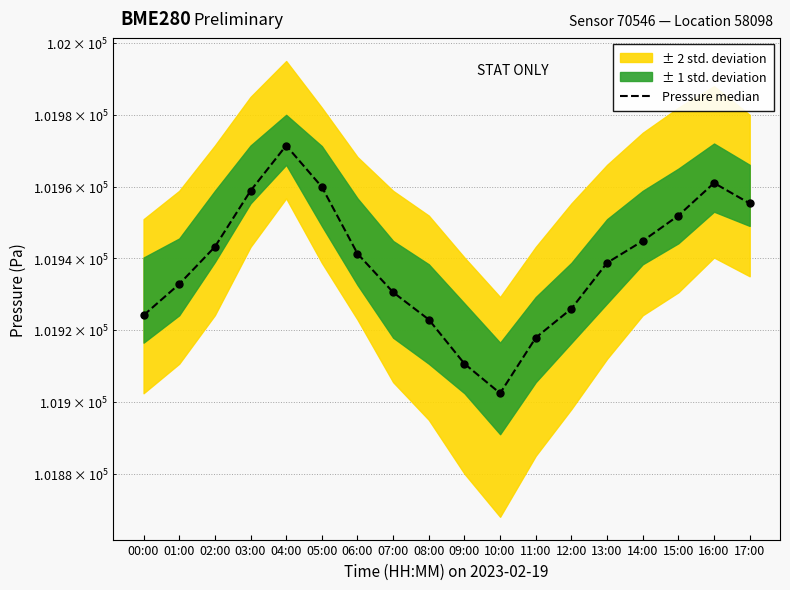

Reading left to right, what are all the values shown in this chart?

00:00=101924.1	01:00=101932.8	02:00=101943.2	03:00=101958.8	04:00=101971.4	05:00=101959.9	06:00=101941.3	07:00=101930.5	08:00=101922.9	09:00=101910.6	10:00=101902.4	11:00=101917.9	12:00=101926.0	13:00=101938.8	14:00=101944.8	15:00=101951.9	16:00=101961.0	17:00=101955.3